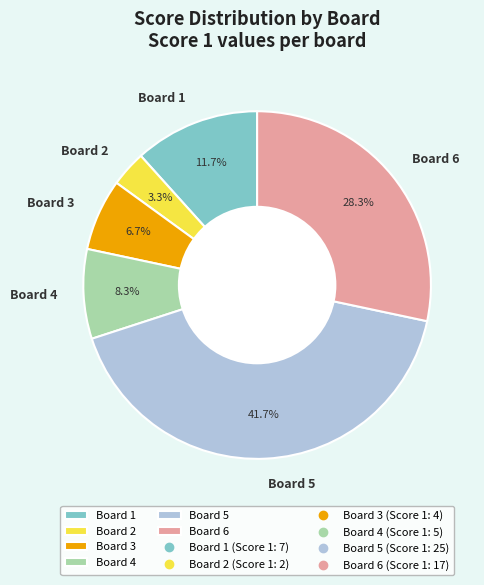

How many segments does this pie chart have?

6